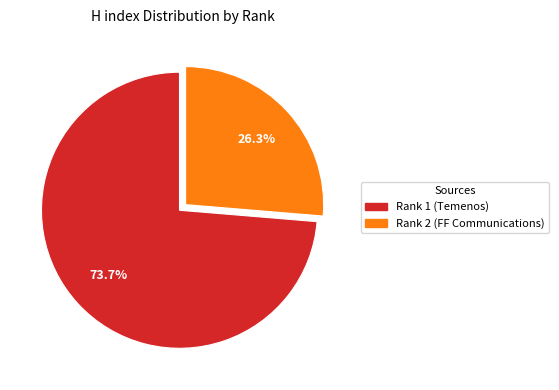

True or false: Rank 1 (Temenos) accounts for 85% of the total.

False